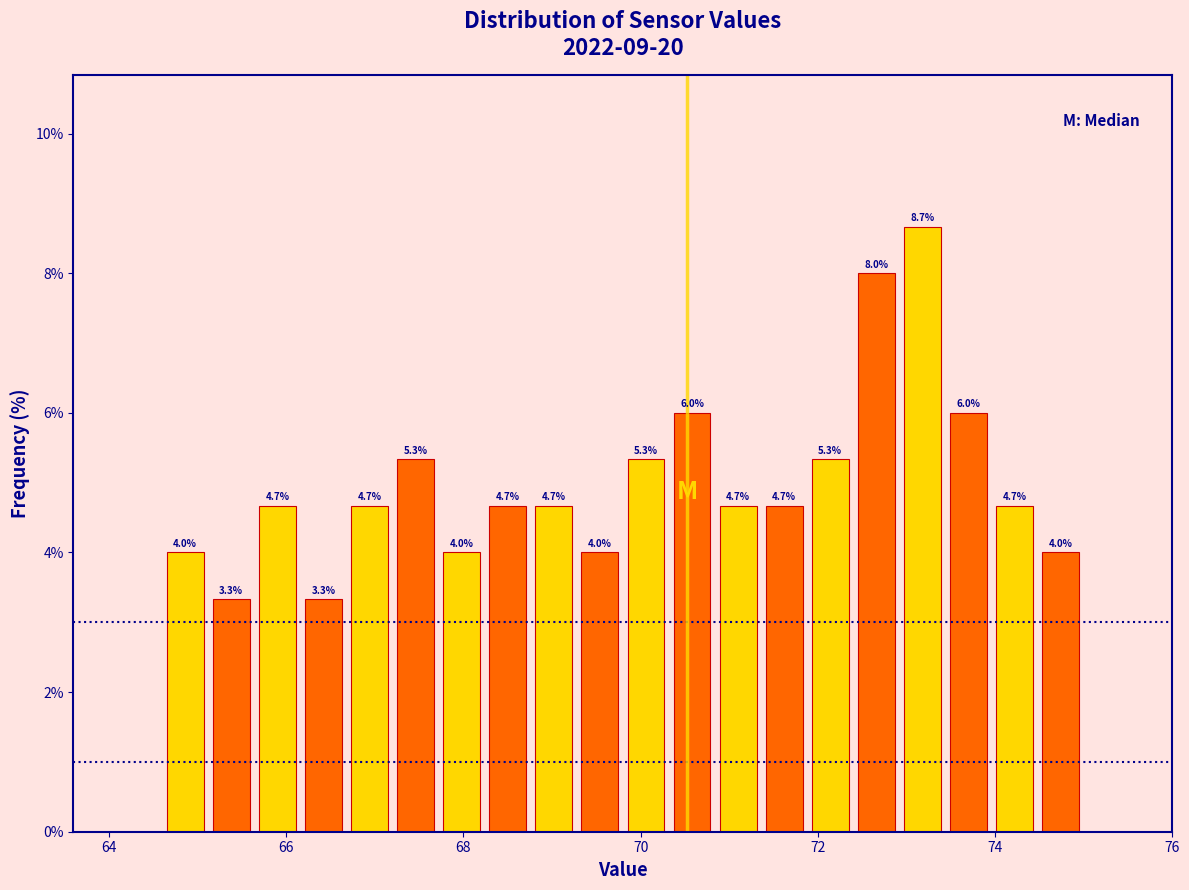

Around what value on the x-axis is the tallest bar? Give the approximate position of its centre, as read against the axis.

73.2